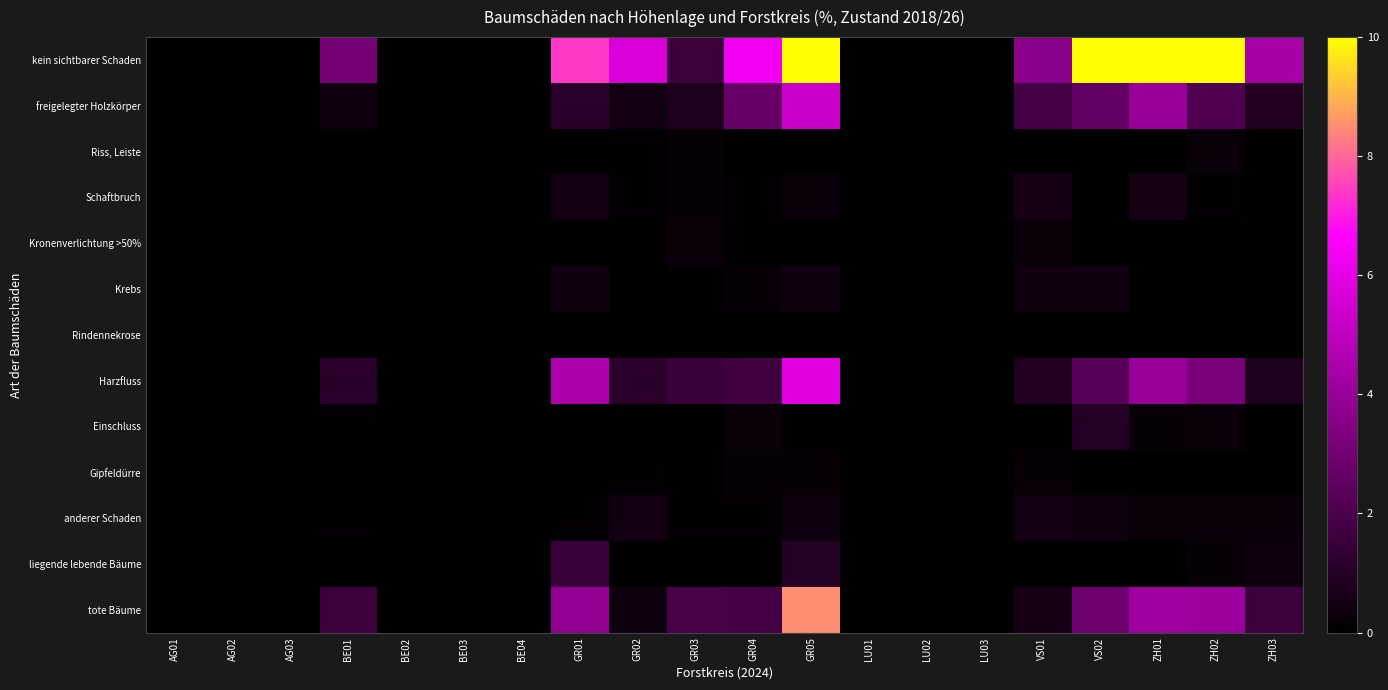

Which series has the largest range (max minus min)?

kein sichtbarer Schaden